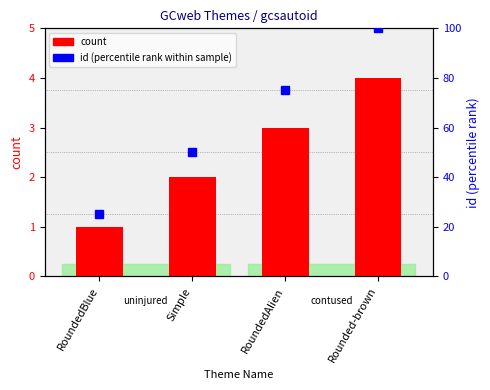

At which label does id (percentile rank) first exceed 75?

Rounded-brown